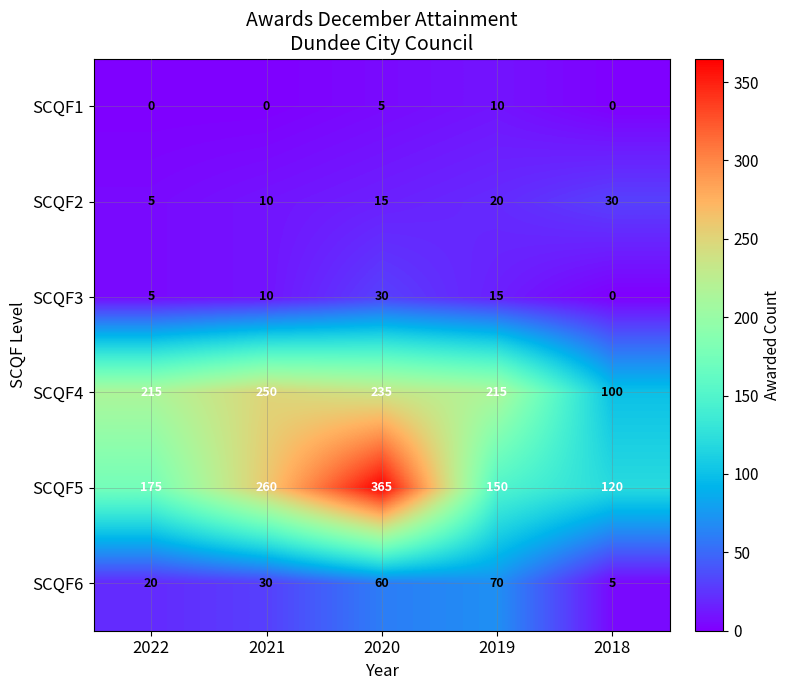

List the labels in order of SCQF6 value, smallest first.

2018, 2022, 2021, 2020, 2019